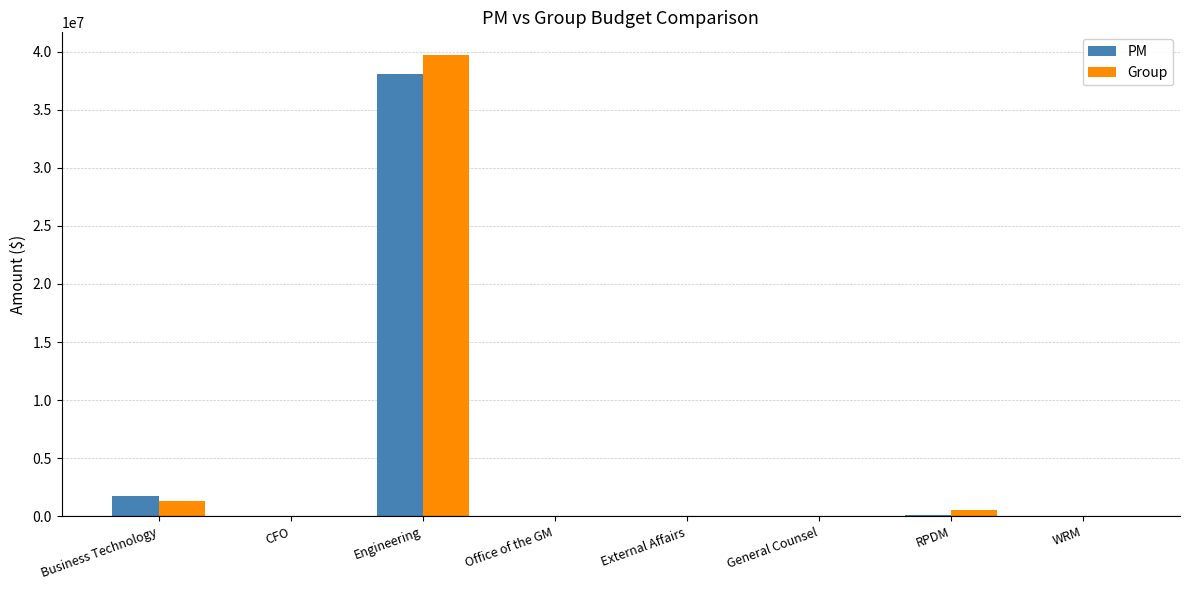

Is it true that Group equals 16162038 at Engineering?

False